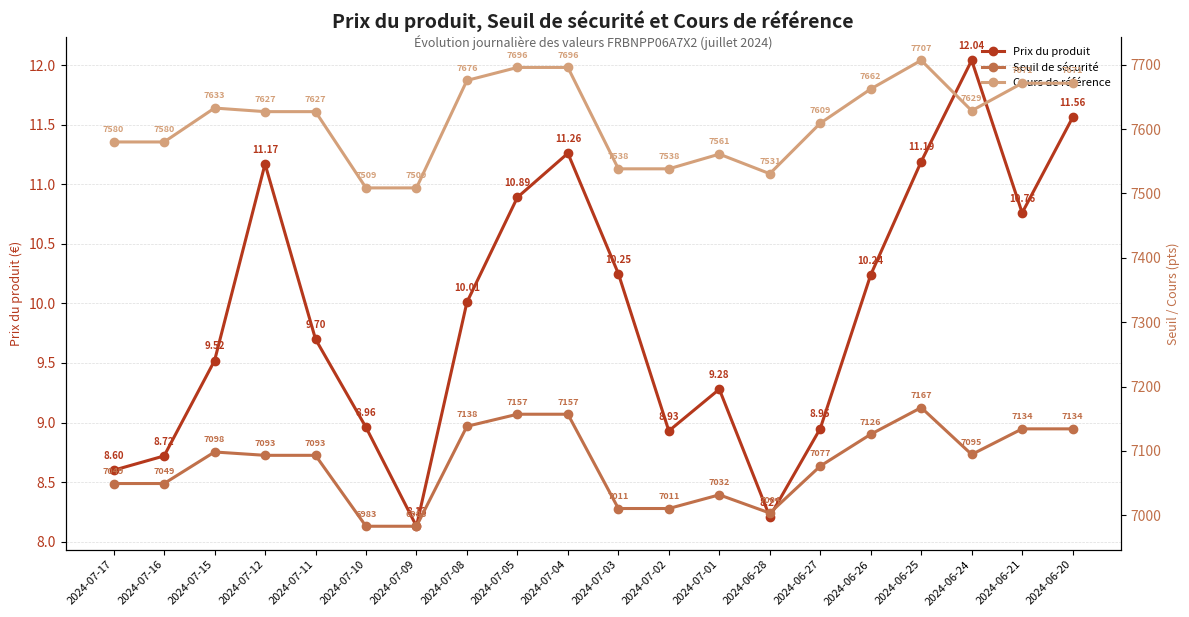

Is it true that Prix du produit equals 9.7 at 2024-07-11?

True